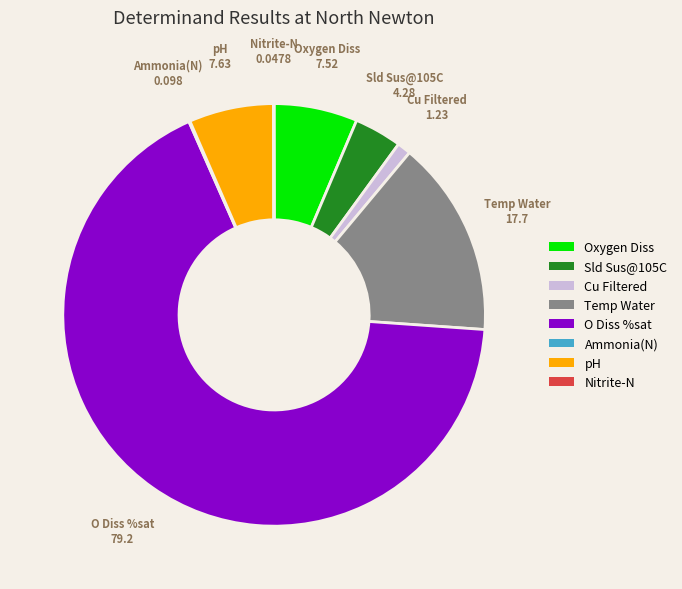

Is O Diss %sat the majority of the pie?

Yes